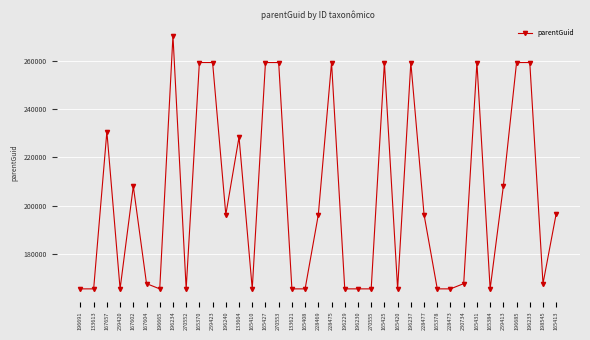

The chart shows a value of 85409 at 165384. True or false?

False